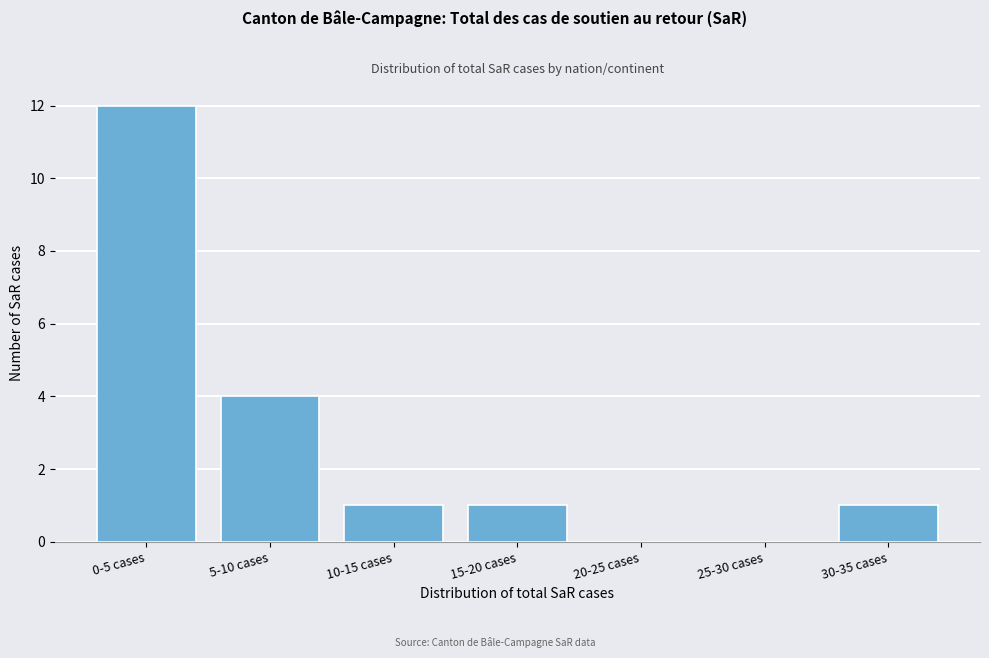

Reading right to left, list all the values displayed in this chart.

30-35 cases=1	25-30 cases=0	20-25 cases=0	15-20 cases=1	10-15 cases=1	5-10 cases=4	0-5 cases=12